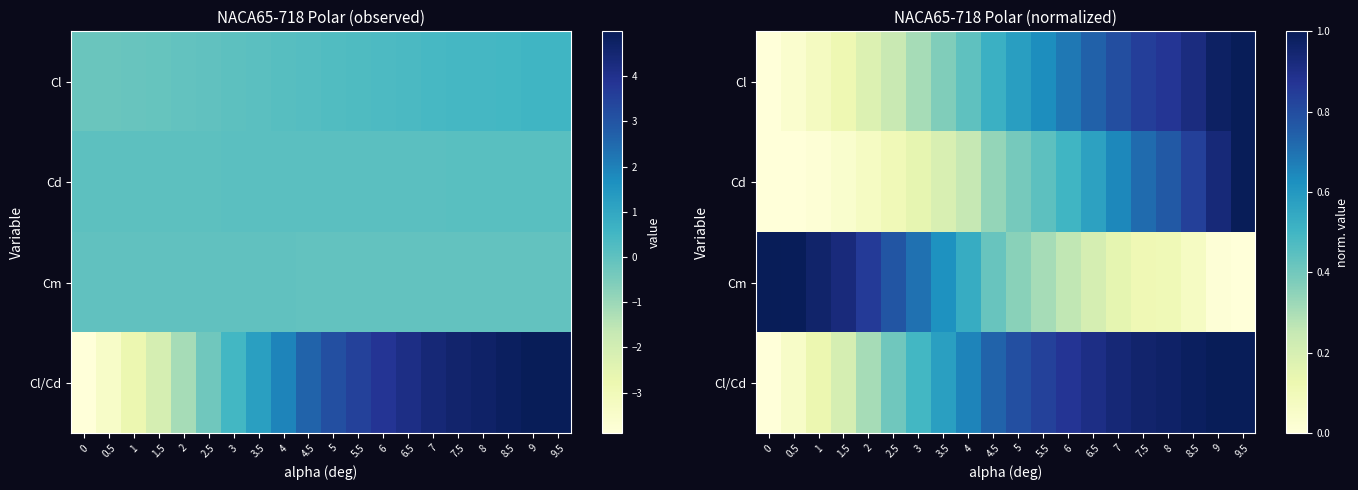

Which has a higher value, 7 or 0.5?

7